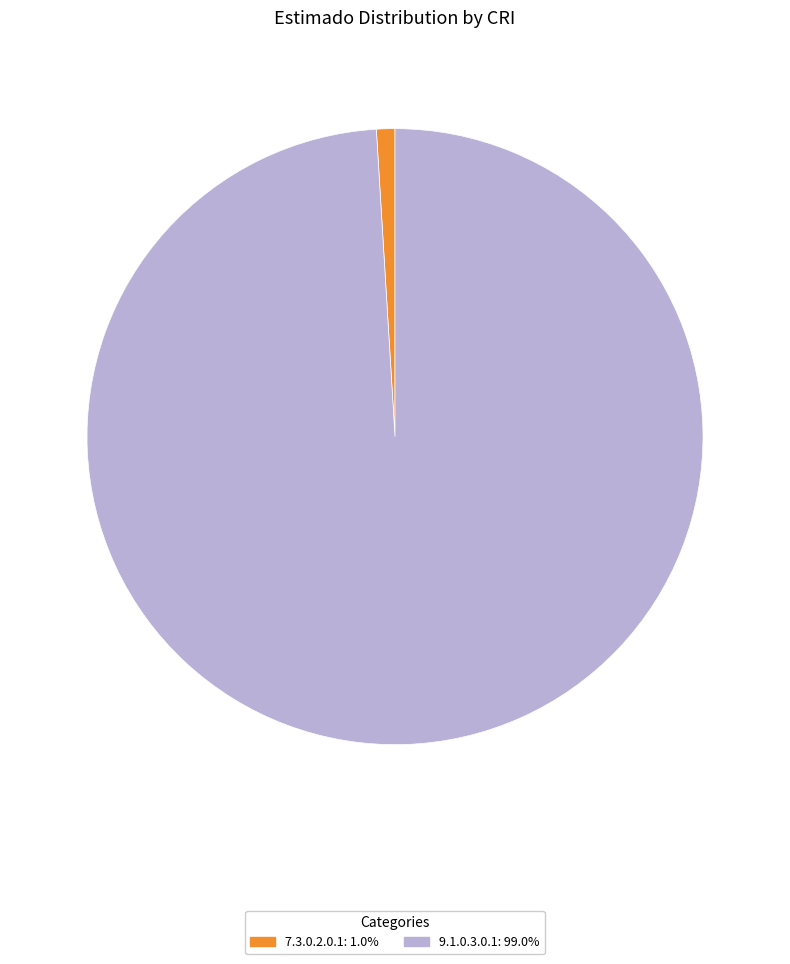

Which has a higher value, 7.3.0.2.0.1 or 9.1.0.3.0.1?

9.1.0.3.0.1